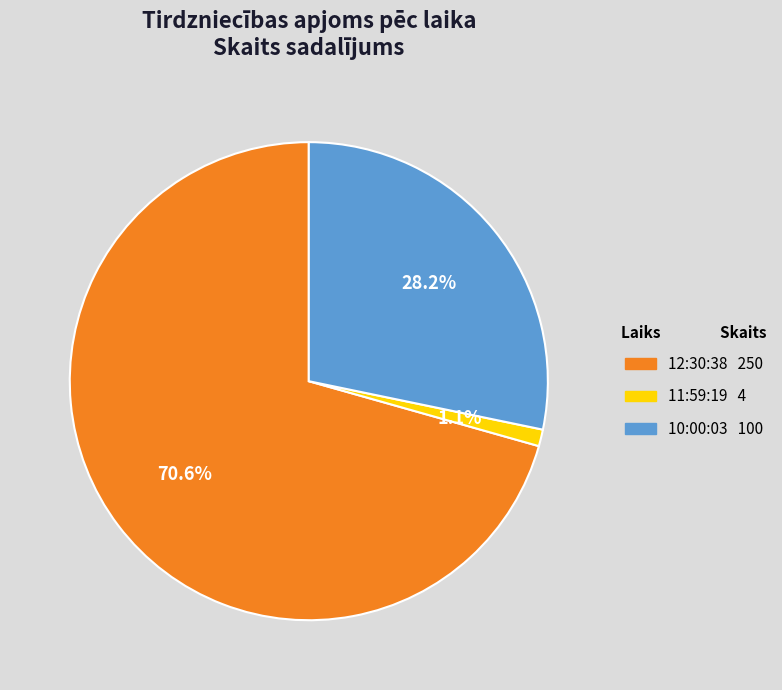

To the nearest percent, what is the combined percentage of 12:30:38 and 11:59:19?

72%